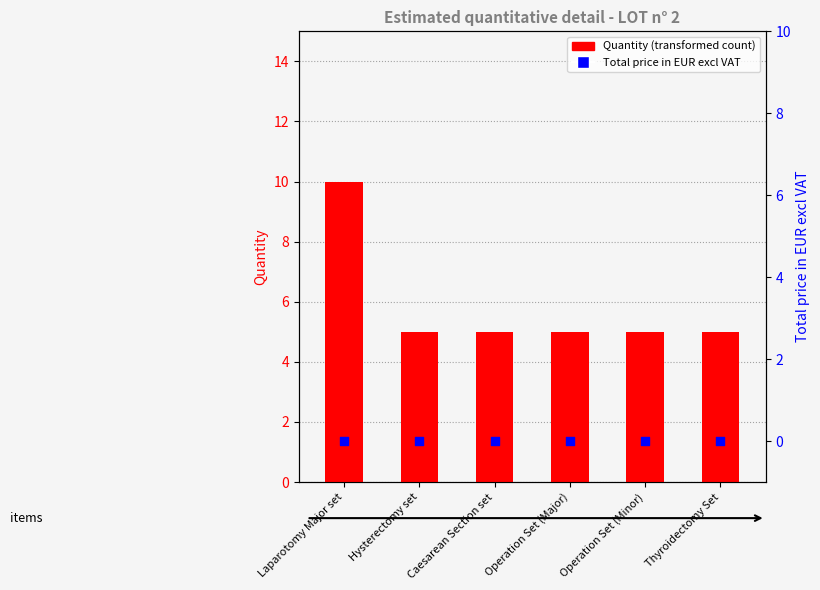

Which series contains the highest Y value?

Quantity (transformed count)